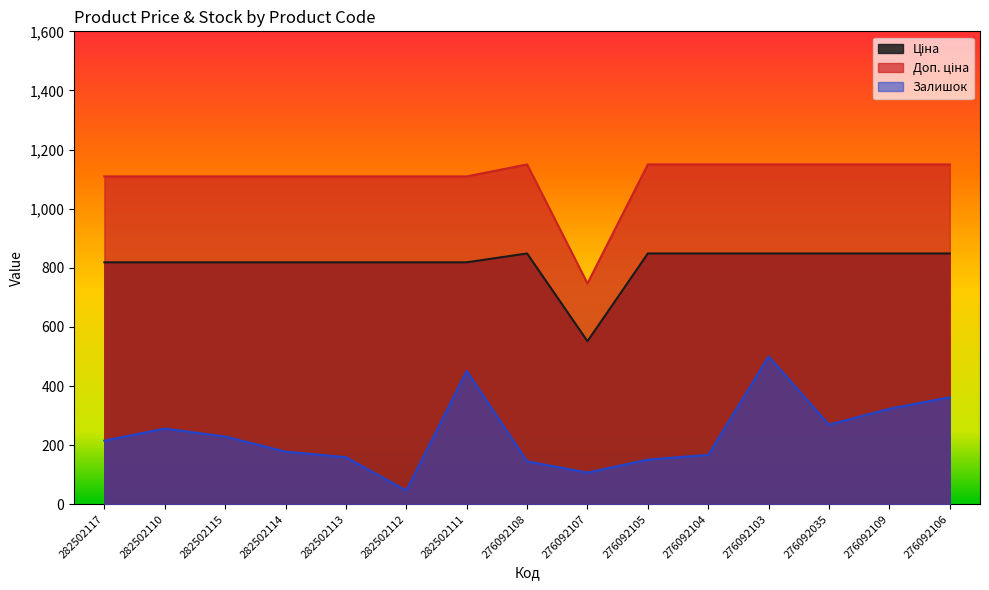

What is the difference between the maximum and minimum values in the Залишок series?

454.0